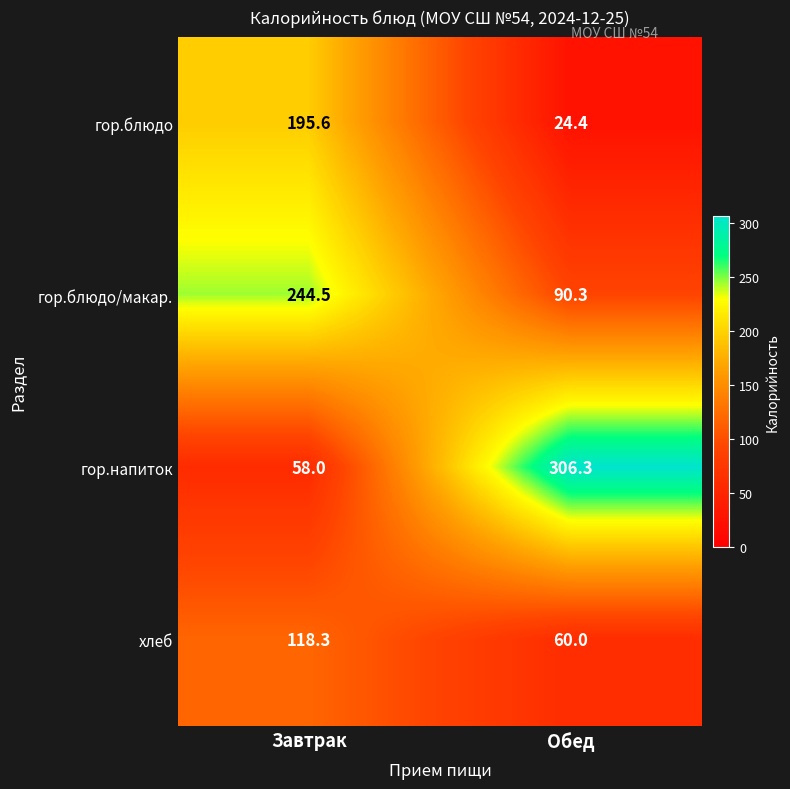

Reading right to left, transcribe all the data shown in this chart.

гор.блюдо: Обед=24.4	Завтрак=195.6
гор.блюдо/макар.: Обед=90.3	Завтрак=244.5
гор.напиток: Обед=306.3	Завтрак=58.0
хлеб: Обед=60.0	Завтрак=118.3